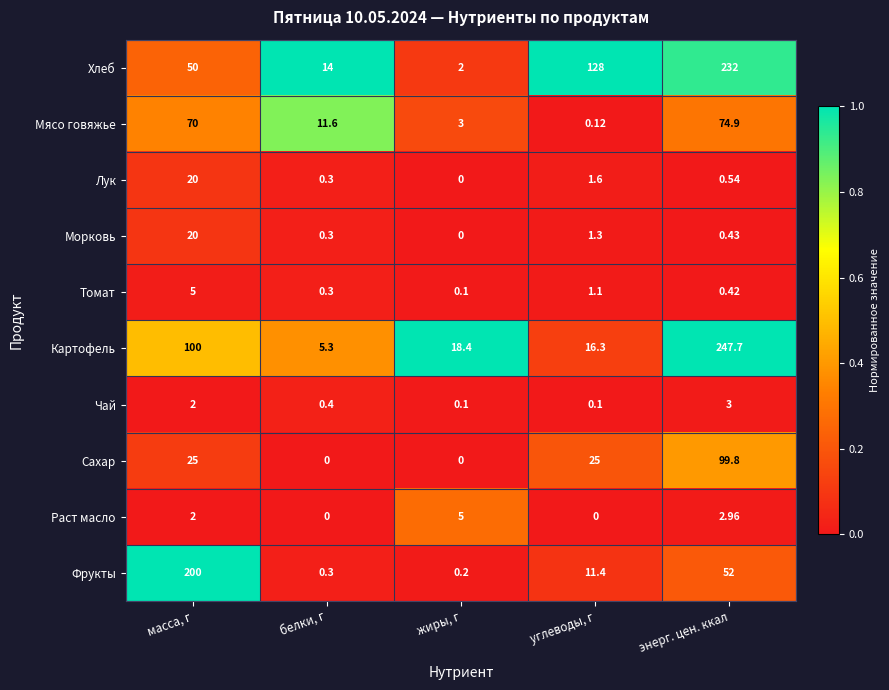

At углеводы, г, list the series in order from largest to smallest.

Хлеб, Сахар, Картофель, Фрукты, Лук, Морковь, Томат, Мясо говяжье, Чай, Раст масло